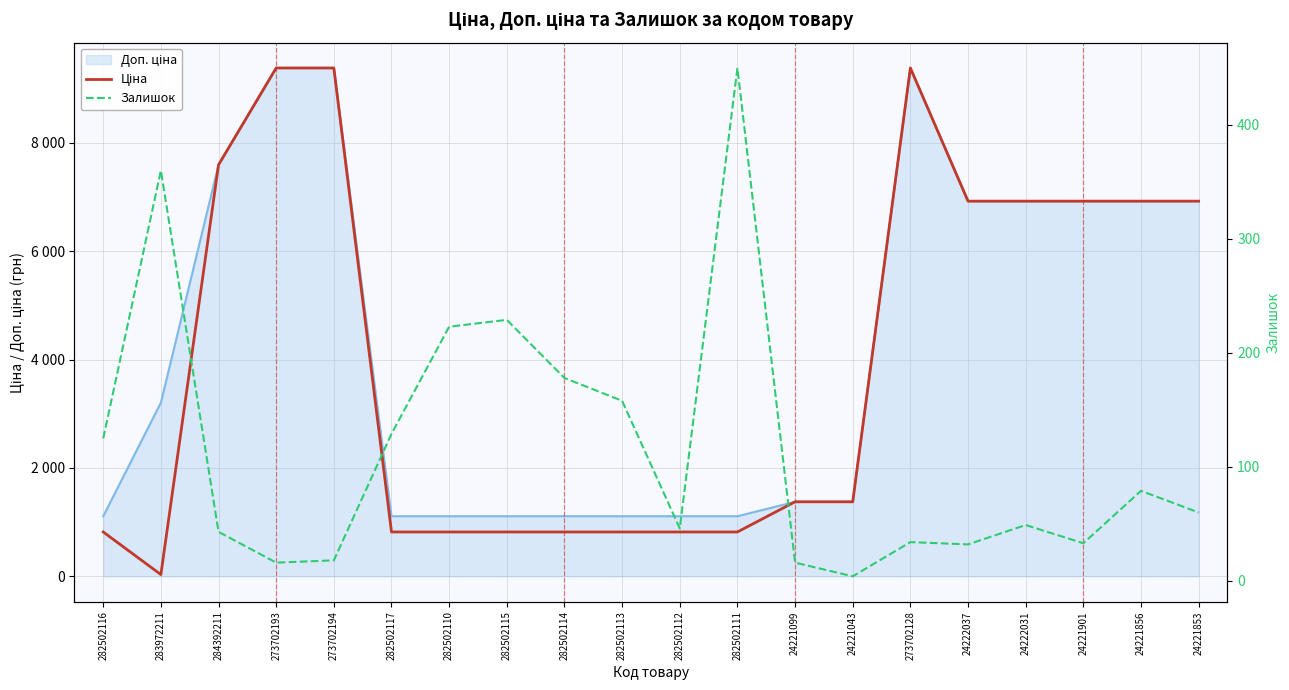

Which series has the largest total across all categories?

Ціна